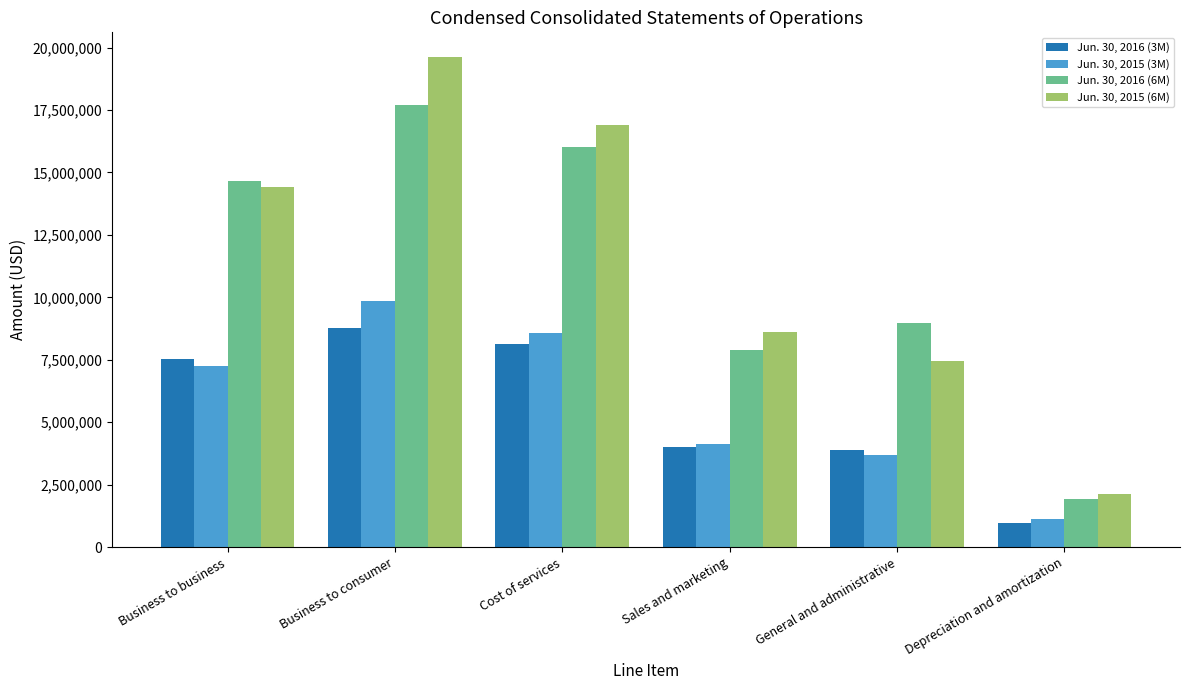

What is the value of the Jun. 30, 2016 (6M) bar at the 4th from the left?

7897587